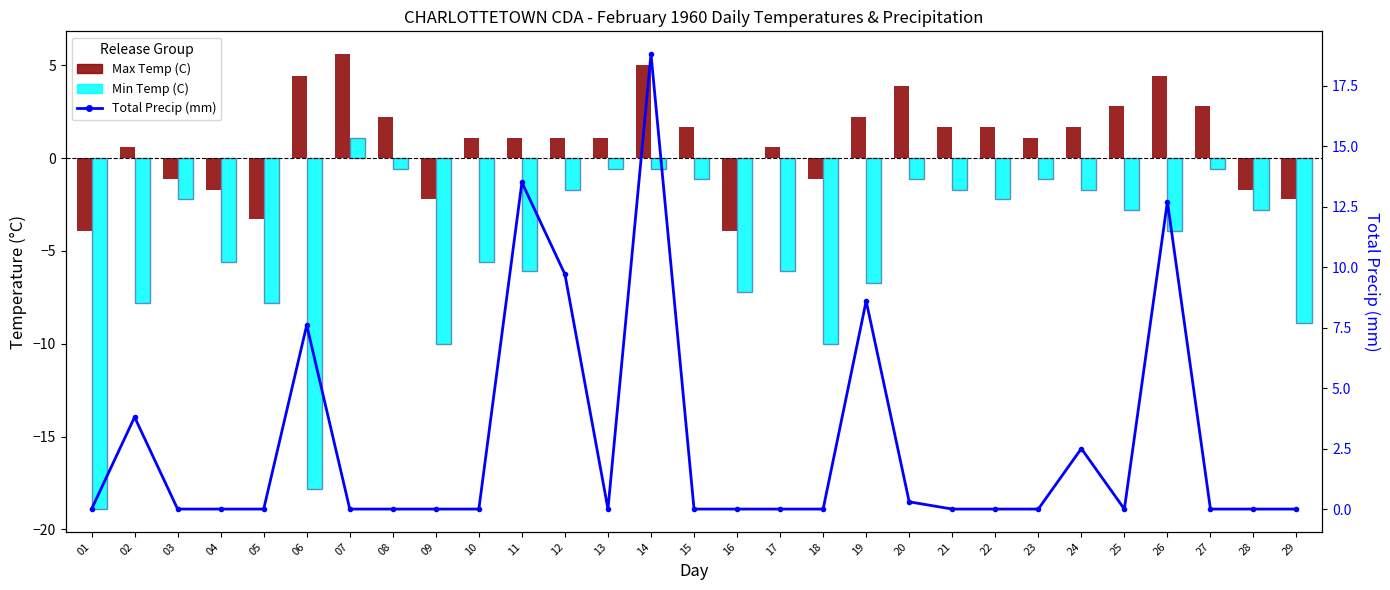

What is the approximate value of Min Temp (C) at 15?

-1.1